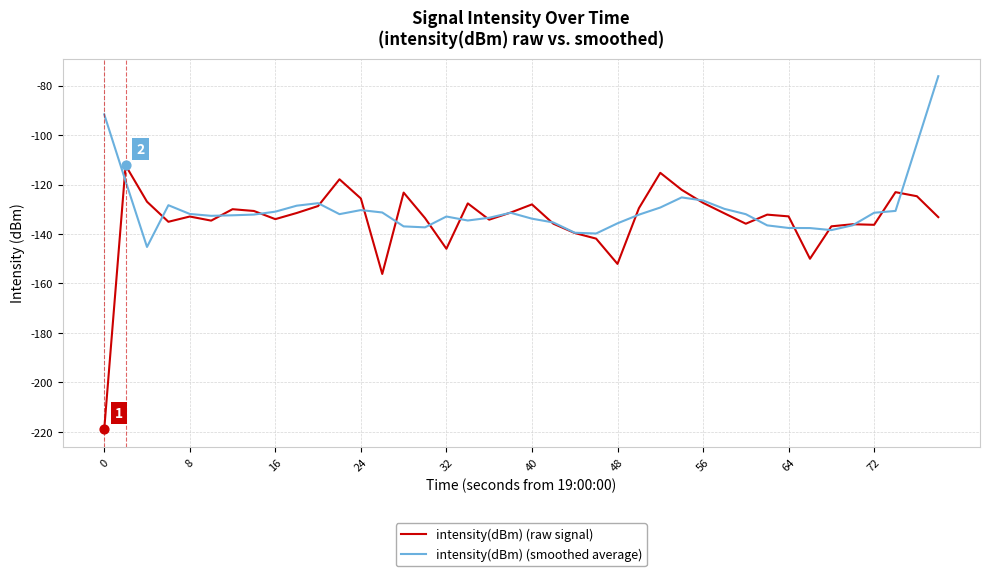

What are all the series names shown in the legend?

intensity(dBm) (raw signal), intensity(dBm) (smoothed average)